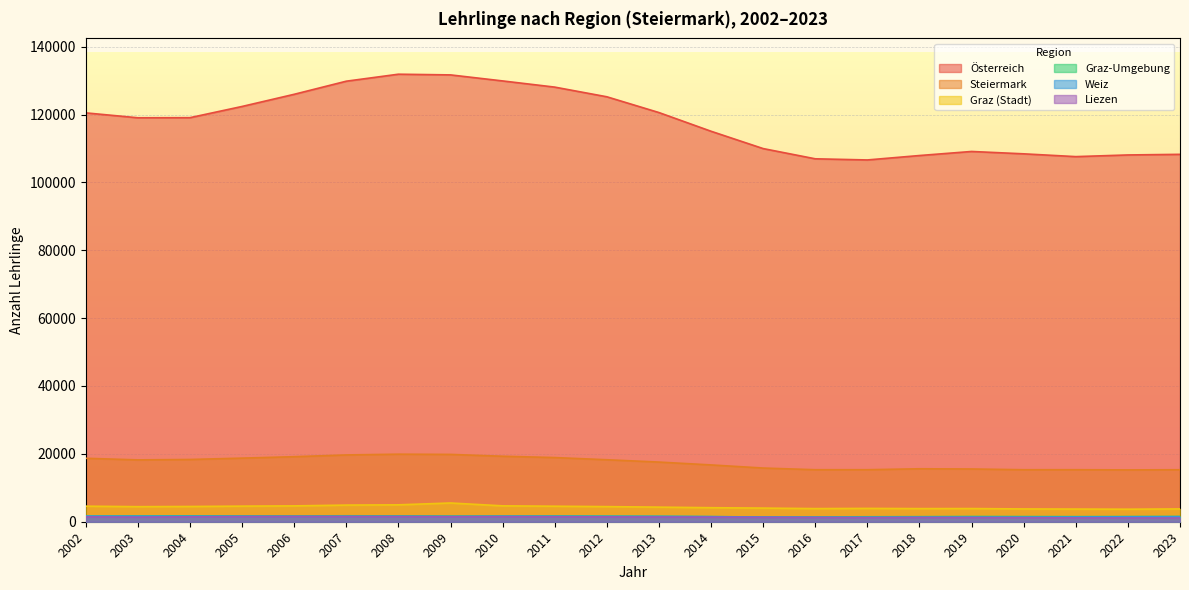

Where is the first local maximum for Weiz?

2008